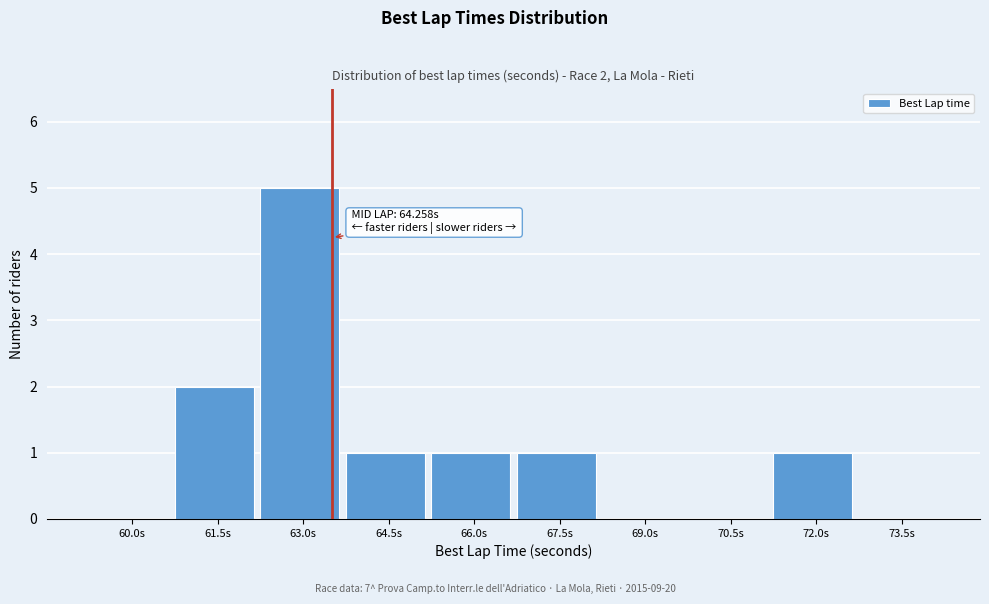

Reading right to left, what are all the values shown in this chart?

73.5s=0	72.0s=1	70.5s=0	69.0s=0	67.5s=1	66.0s=1	64.5s=1	63.0s=5	61.5s=2	60.0s=0